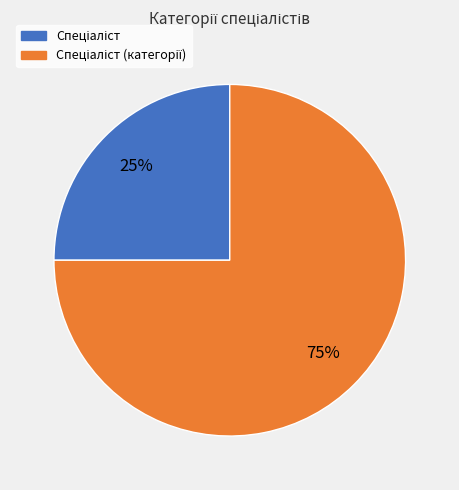

Is there any slice that represents more than half of the pie?

Yes